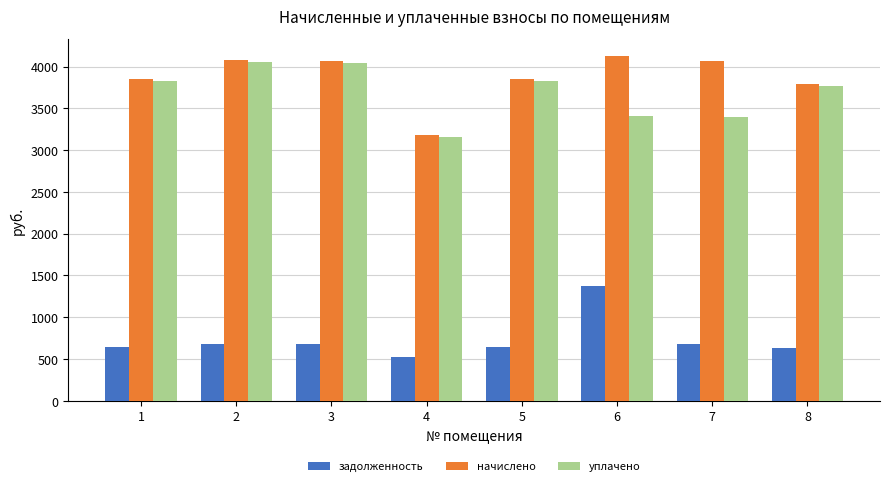

The value of уплачено at 5 is 6068.8. True or false?

False